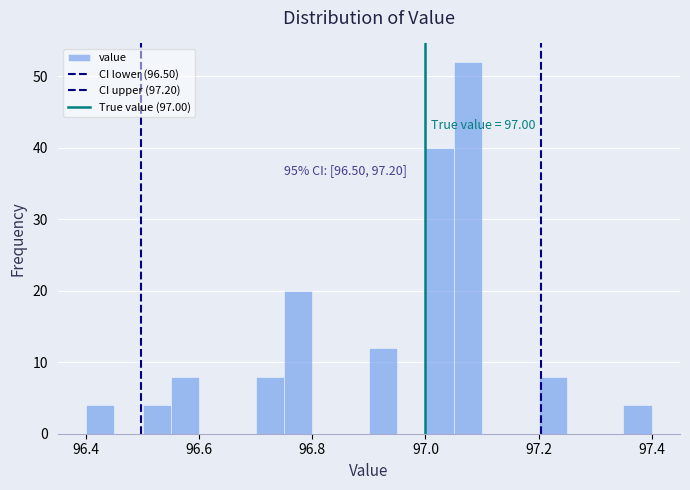

Around what value on the x-axis is the tallest bar? Give the approximate position of its centre, as read against the axis.

97.08